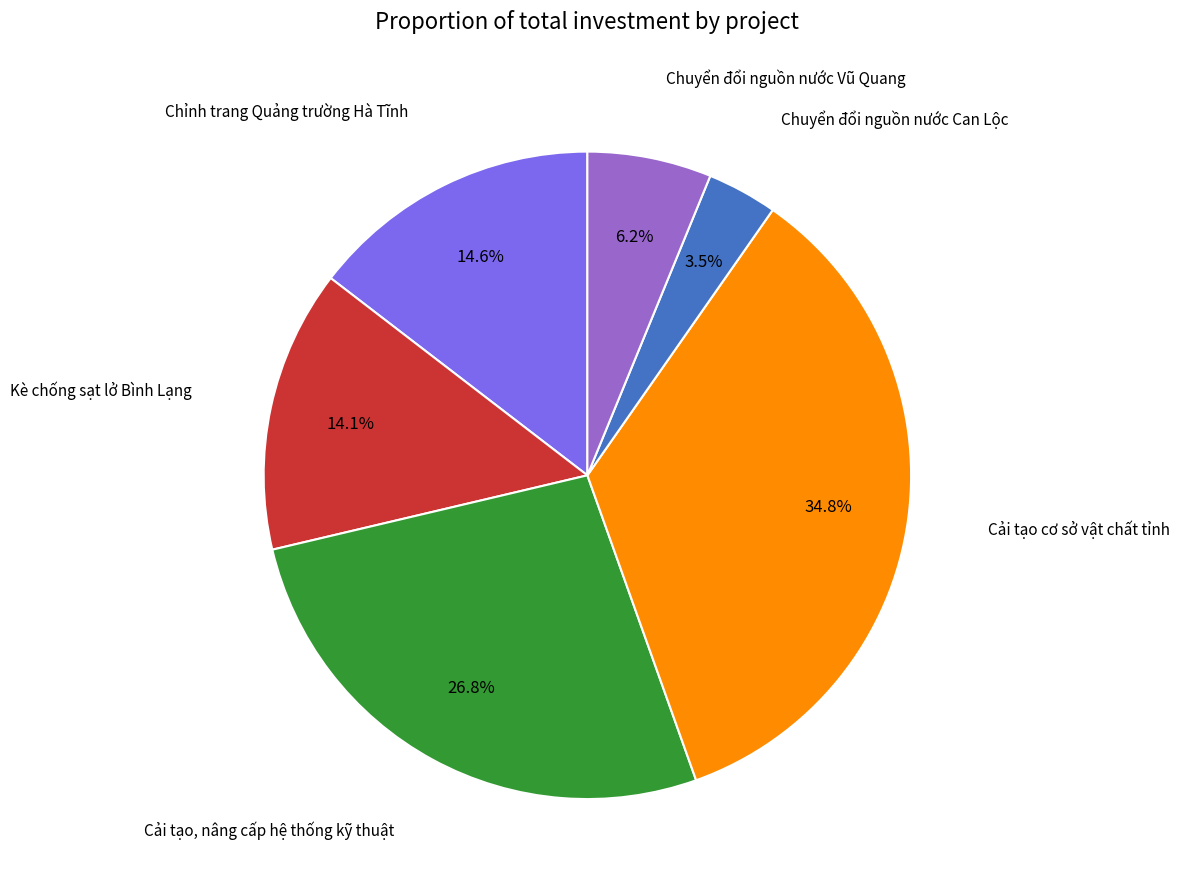

Count the number of slices in the pie.

6